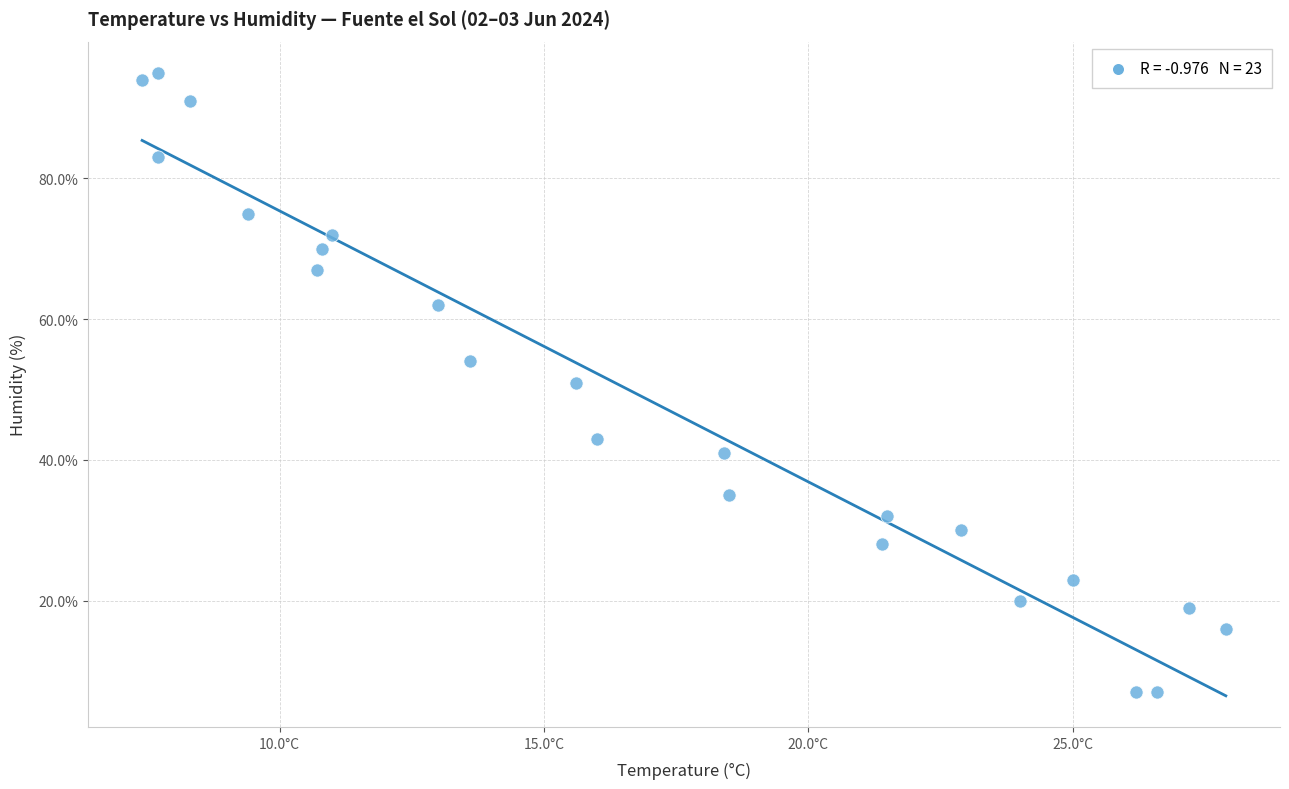

What is the range of Y values (max minus min)?

88